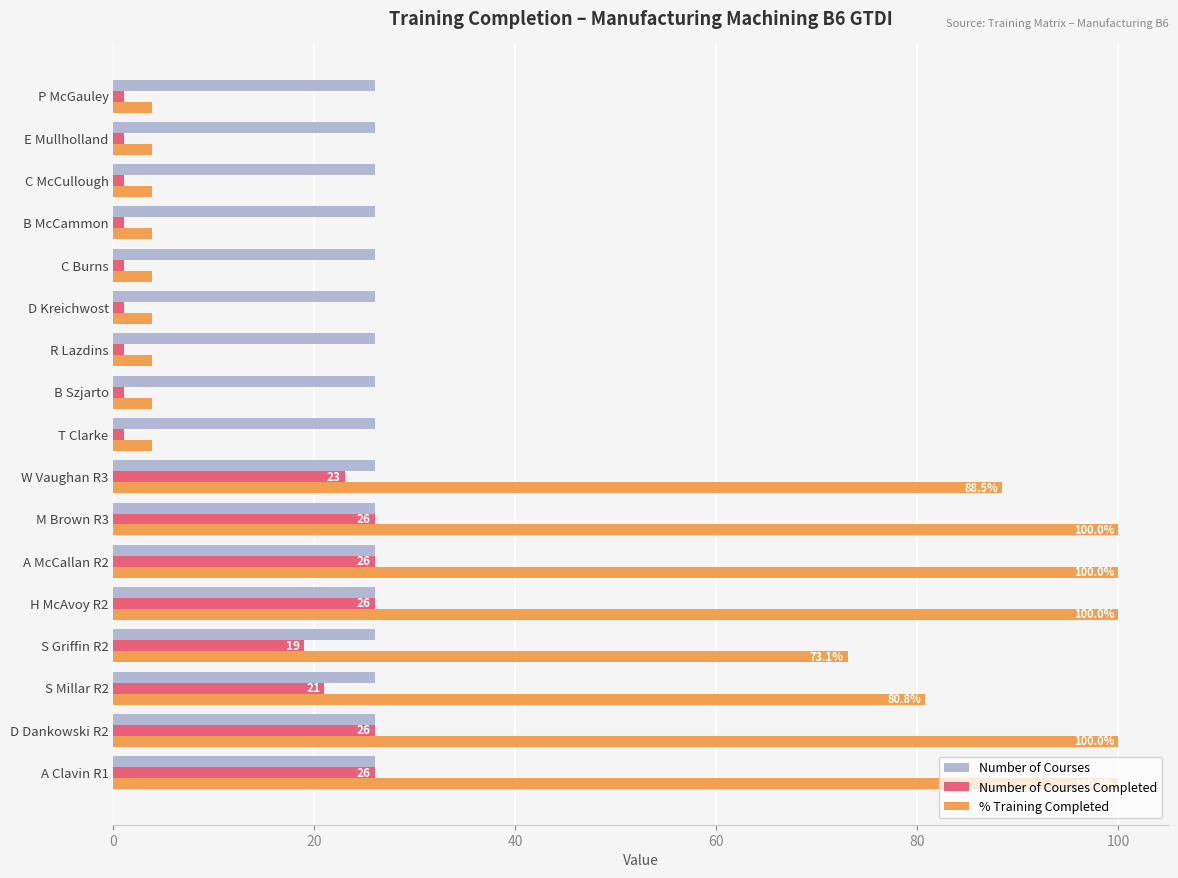

Between M Brown R3 and D Kreichwost, which series saw the biggest shift?

% Training Completed